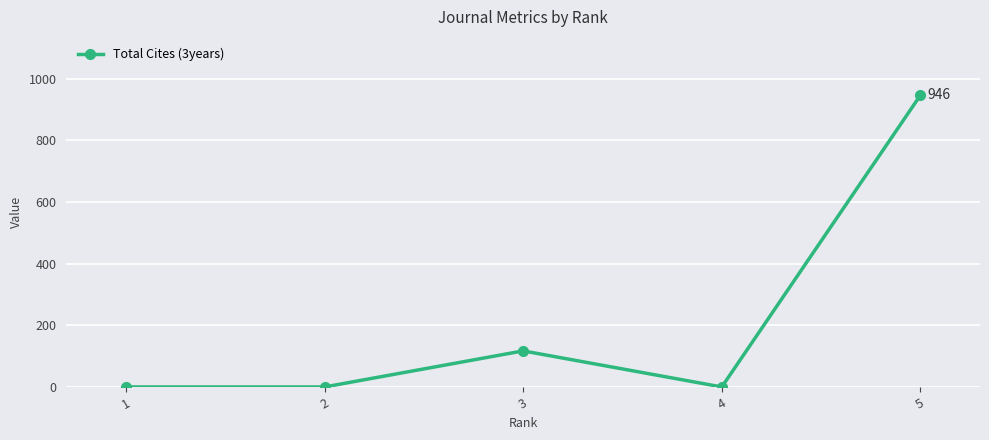

Does the chart display data point markers on the line(s)?

Yes